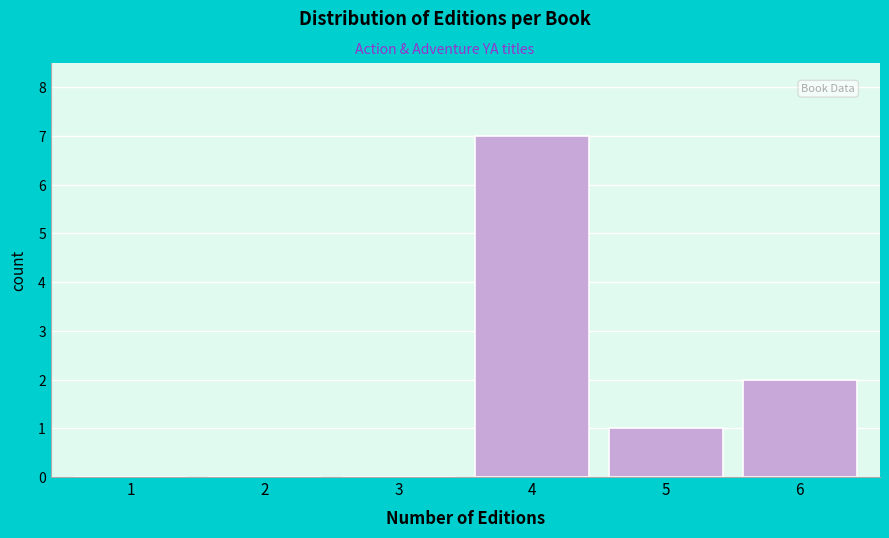

Reading left to right, extract all data points from this chart.

1=0	2=0	3=0	4=7	5=1	6=2